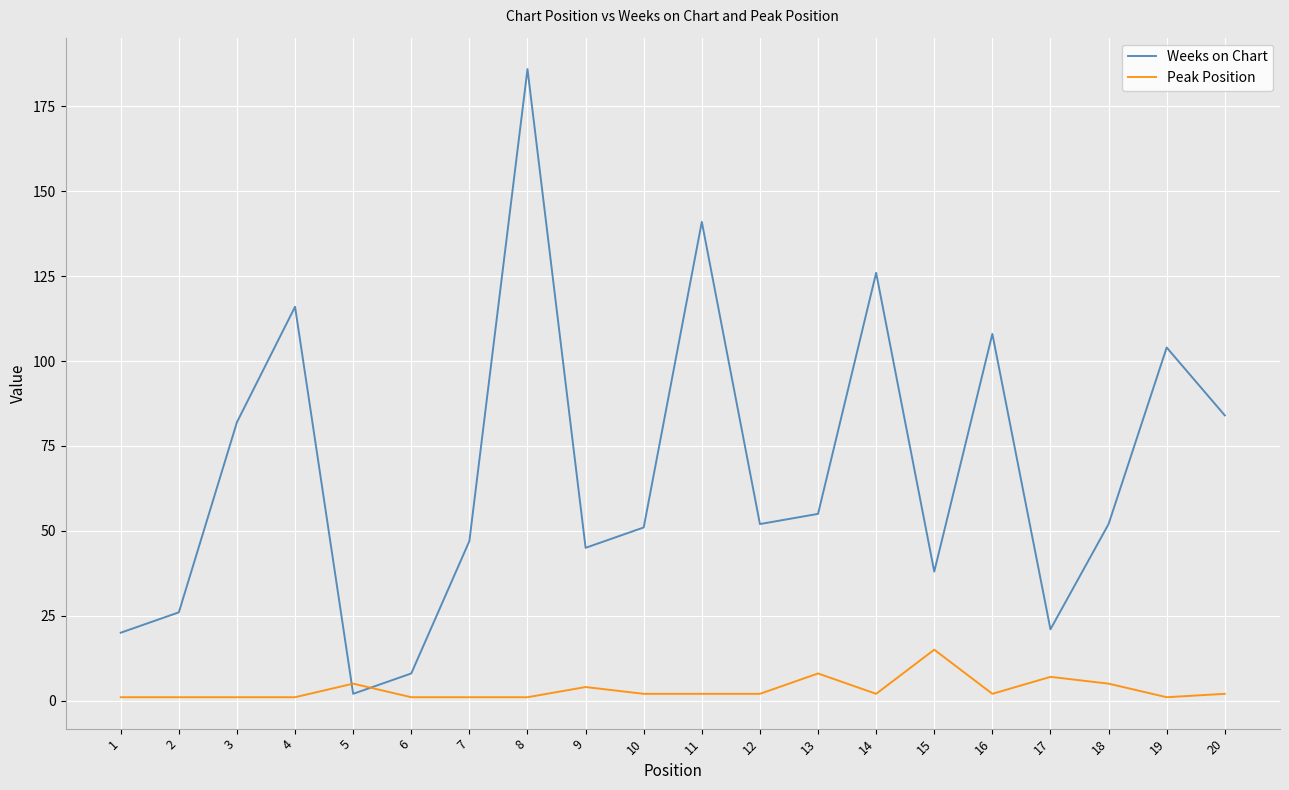

True or false: Weeks on Chart and Peak Position intersect in this chart.

True